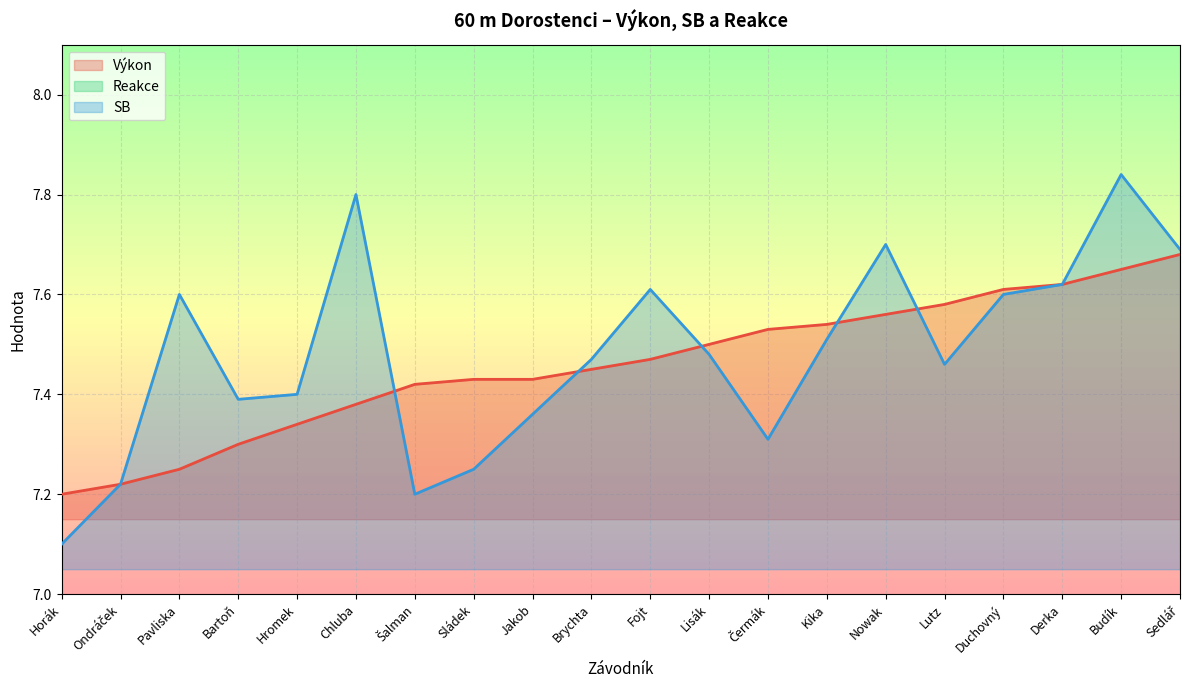

Which series has the largest total across all categories?

SB